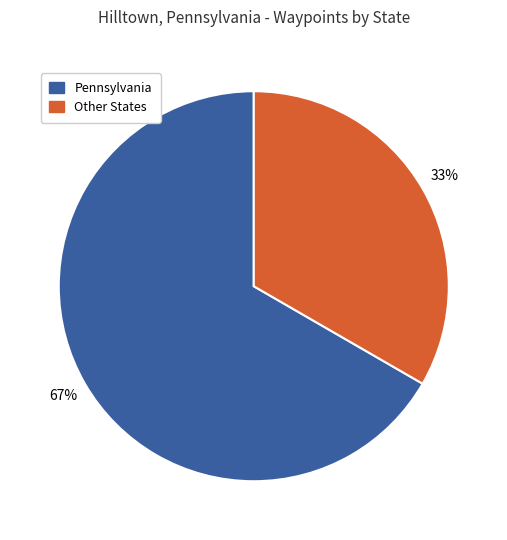

How many segments does this pie chart have?

2